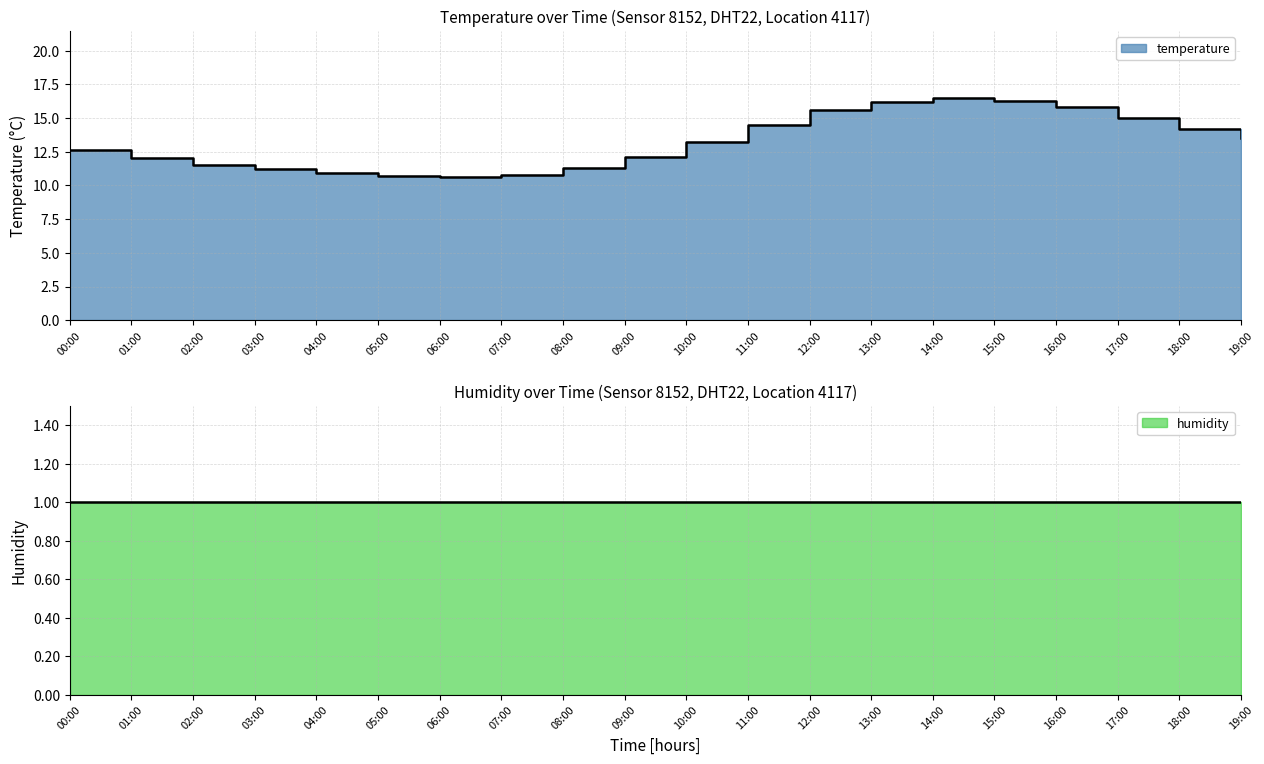

What is the difference between the values at 16:00 and 07:00?

5.0